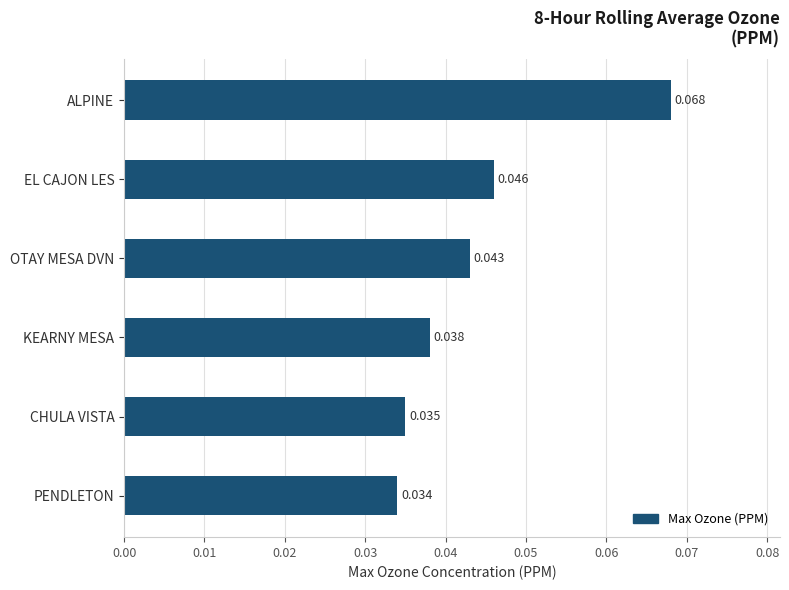

Which category has the highest value across all series?

ALPINE